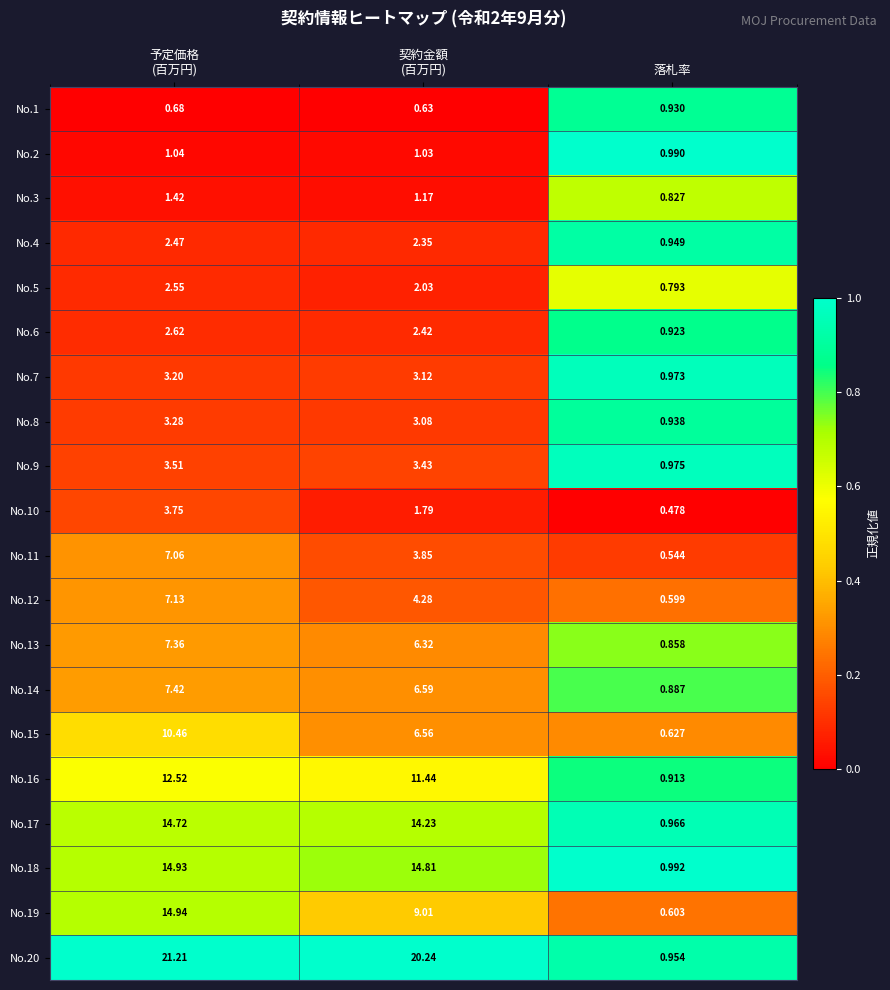

At which category is the sum across all series the highest?

予定価格
(百万円)